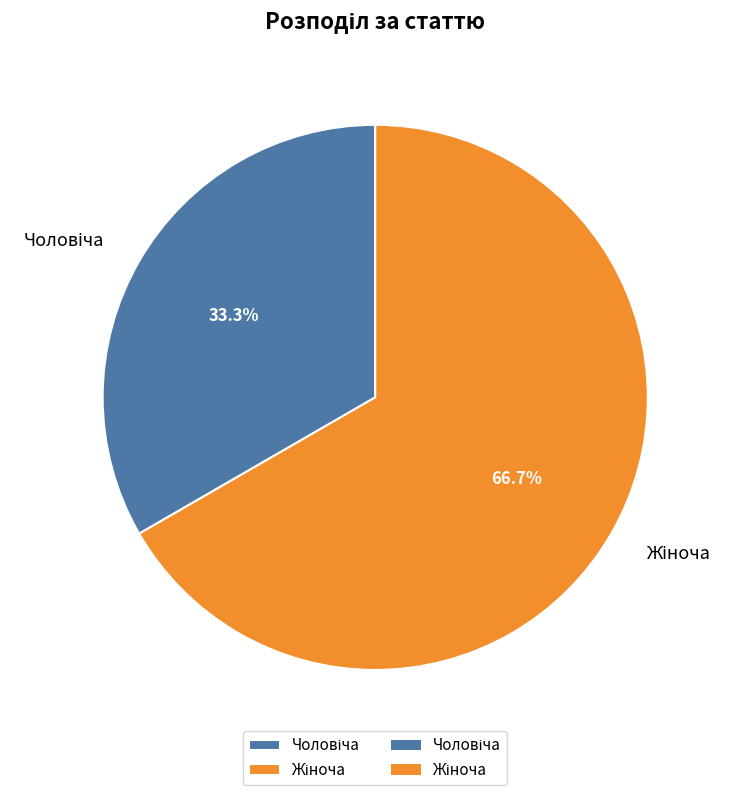

Is there a majority slice in this chart?

Yes